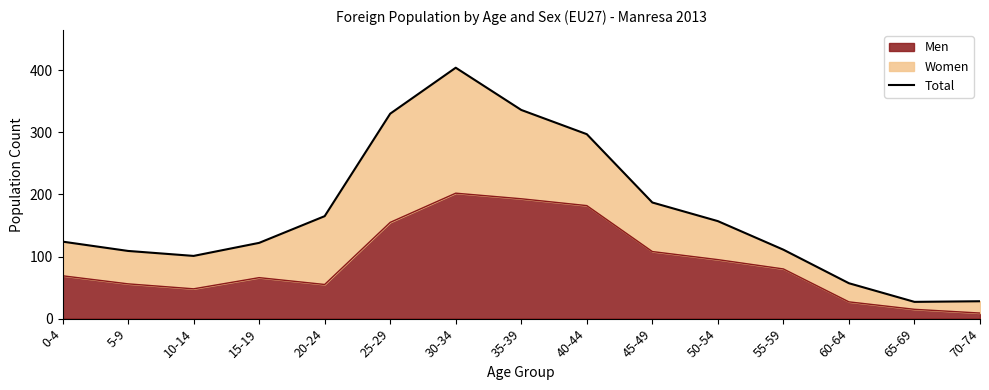

How many data points does each series have?

15